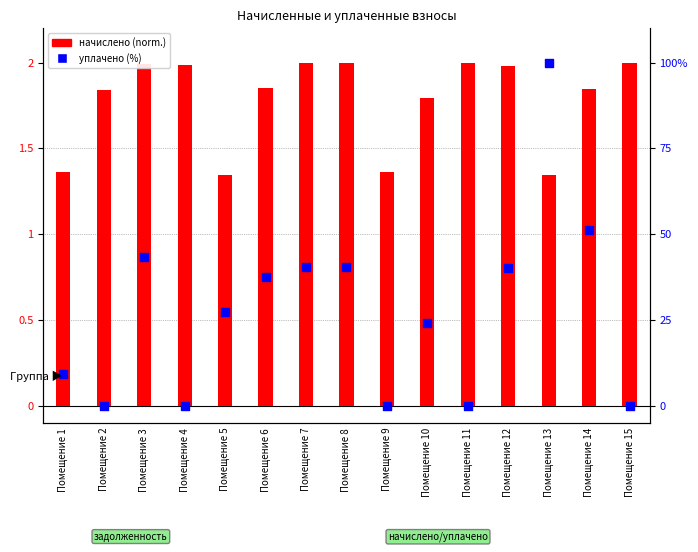

At which category is the sum across all series the highest?

Помещение 13